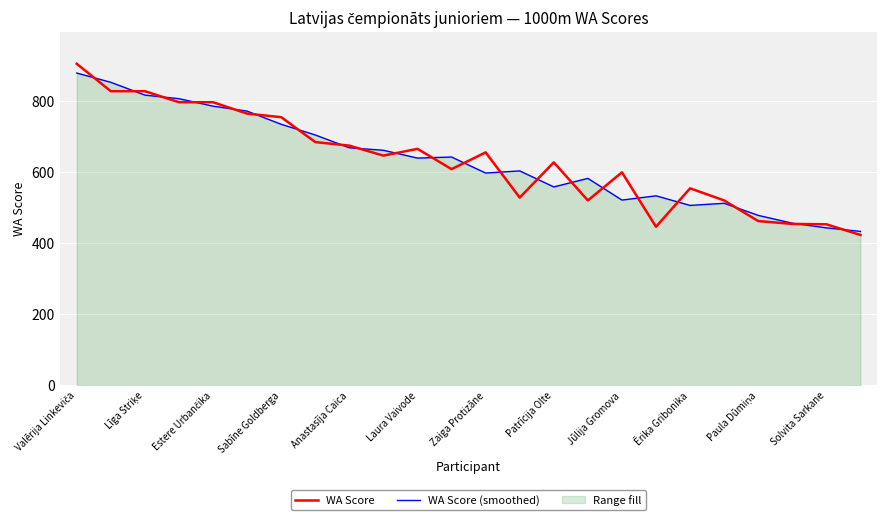

Is it true that WA Score equals 520 at 19?

True